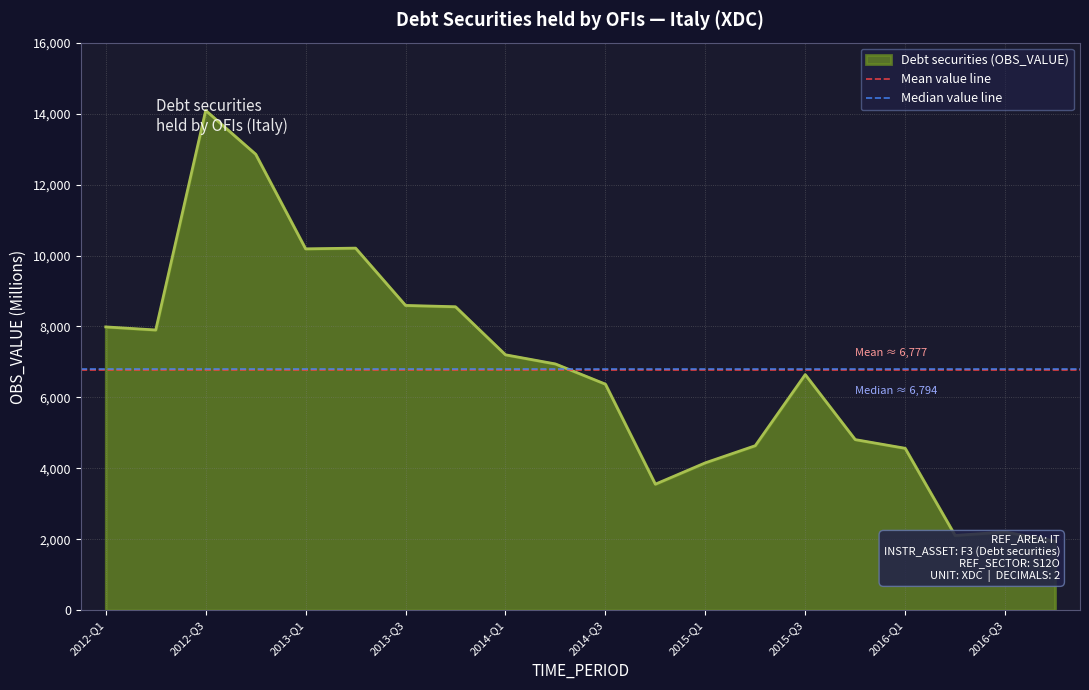

At which label is Mean value line closest to 6777?

2012-Q1